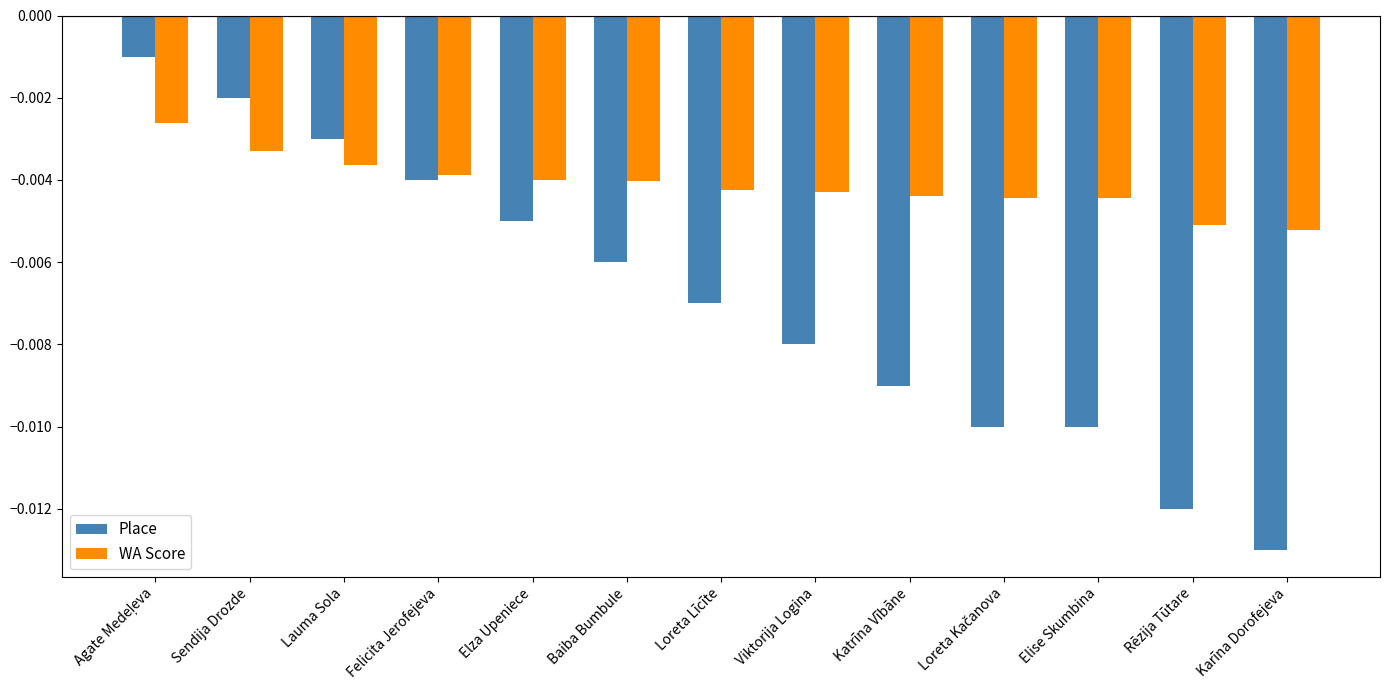

Is the value of Place at Elza Upeniece greater than the value of WA Score at Sendija Drozde?

No